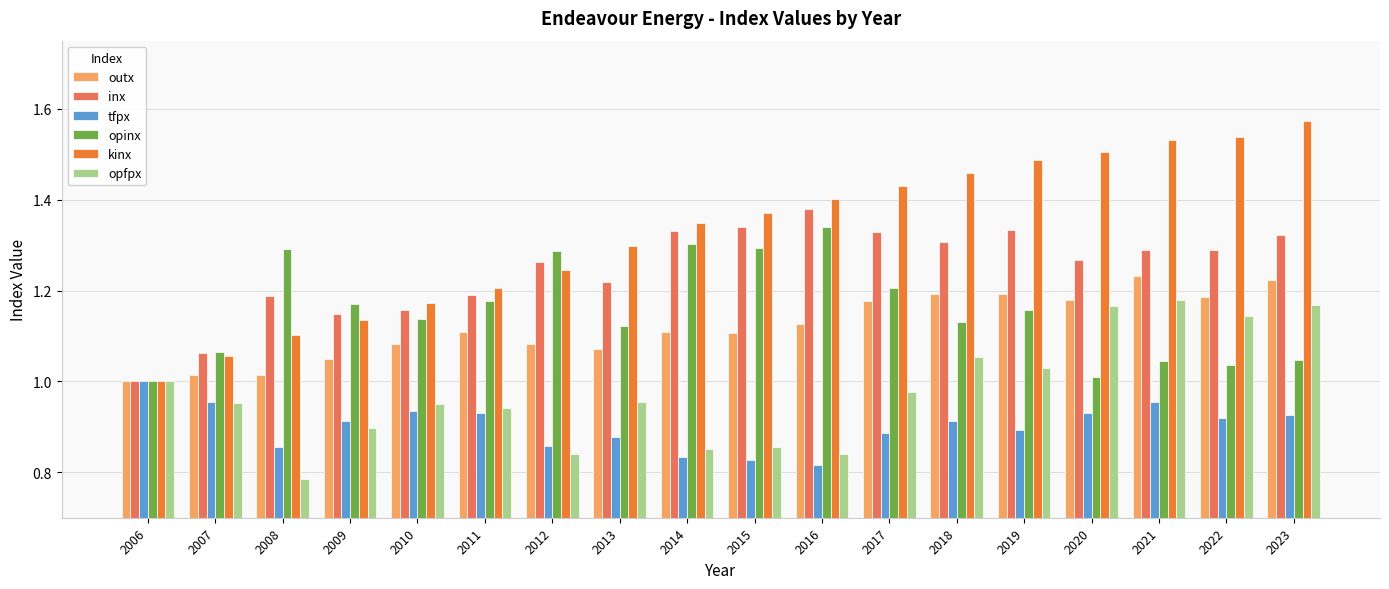

What is the difference between the maximum and second lowest values in the inx series?

0.3